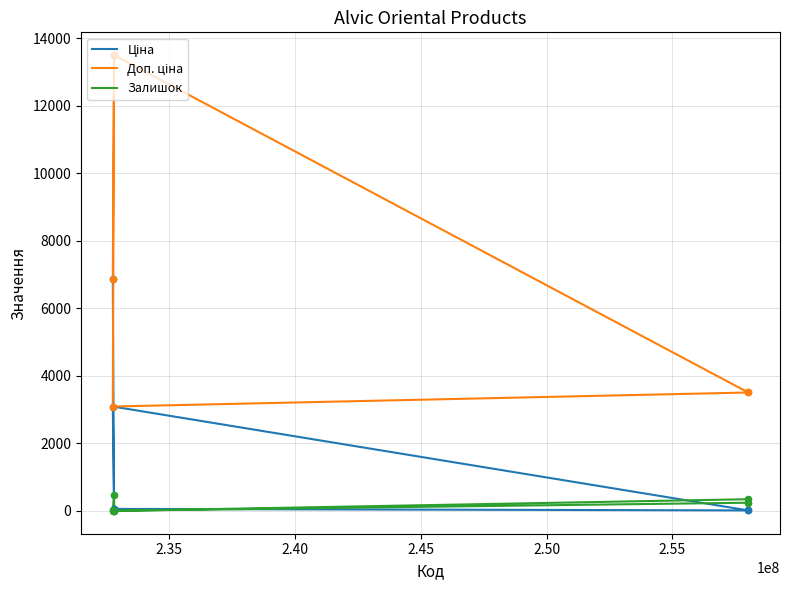

Which series has the widest spread of Y values?

Доп. ціна